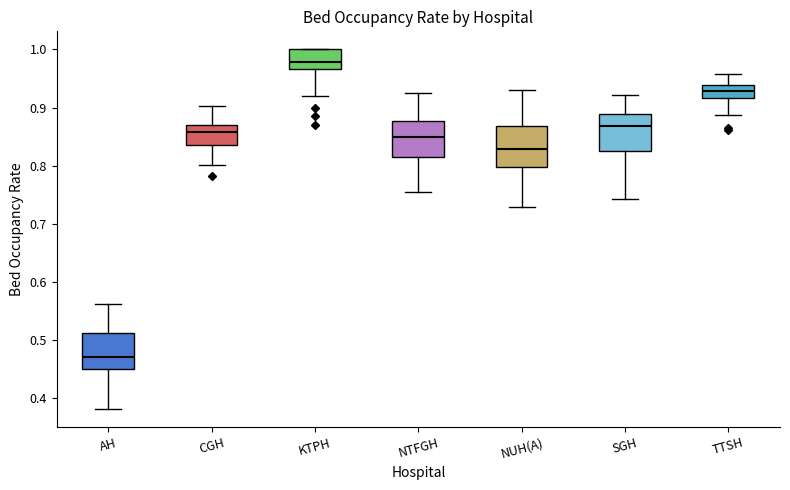

Where does the median line of the box for KTPH sit on the y-axis? The values are not printed on the chart, so give them approximately, as read against the axis.

0.98